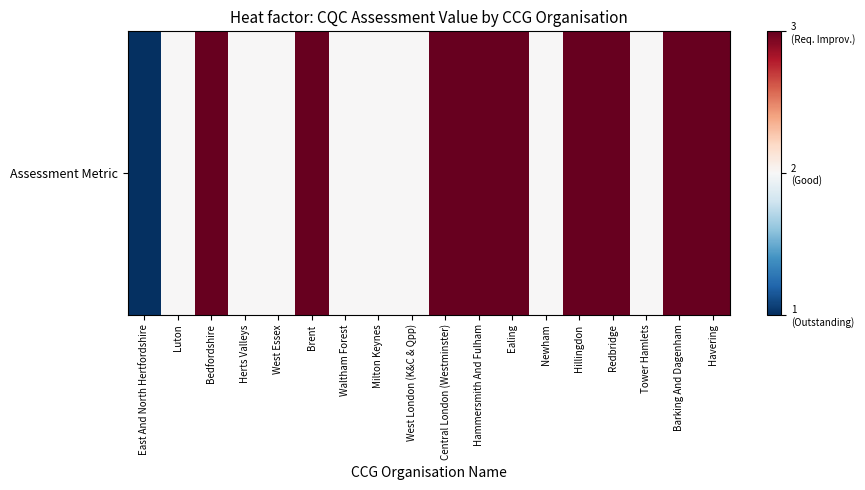

Reading left to right, extract all data points from this chart.

1	2	3	2	2	3	2	2	2	3	3	3	2	3	3	2	3	3